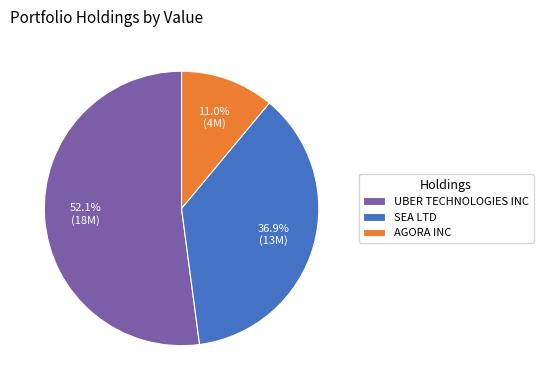

Count the number of slices in the pie.

3